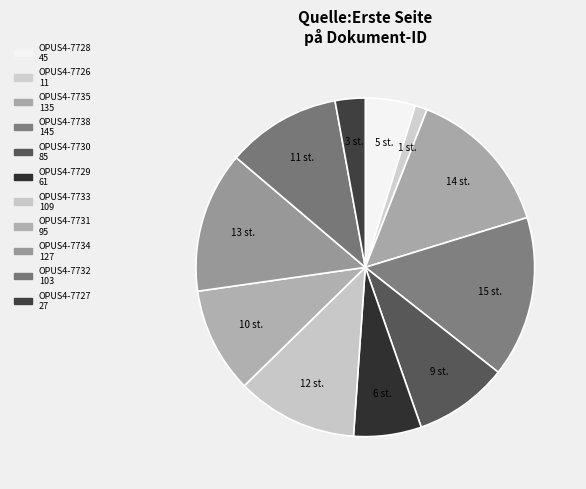

How many segments does this pie chart have?

11